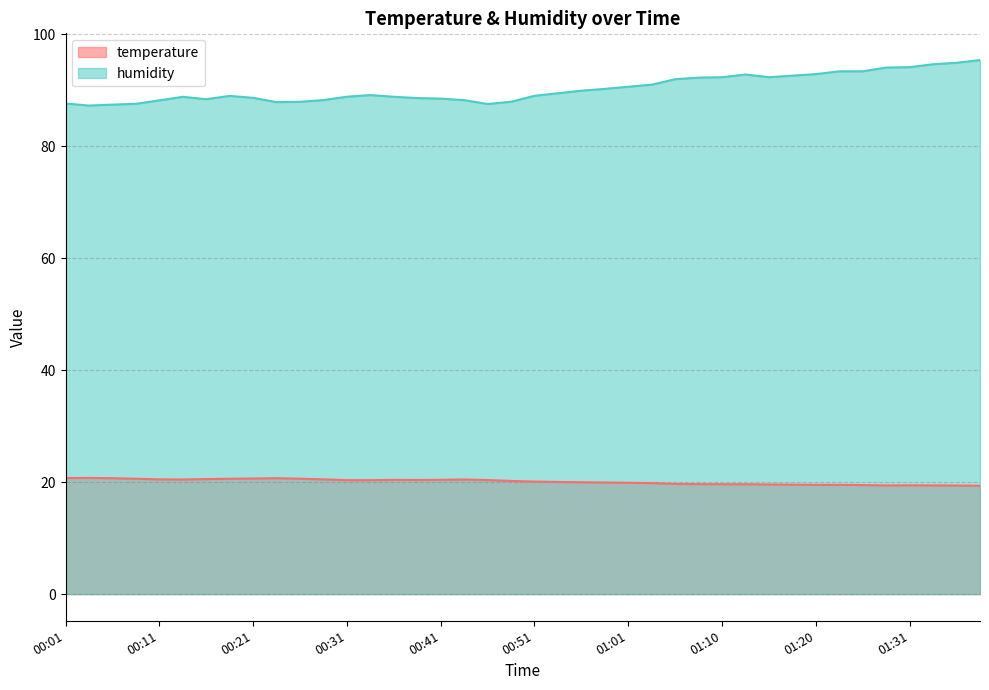

Which series has the largest total across all categories?

humidity